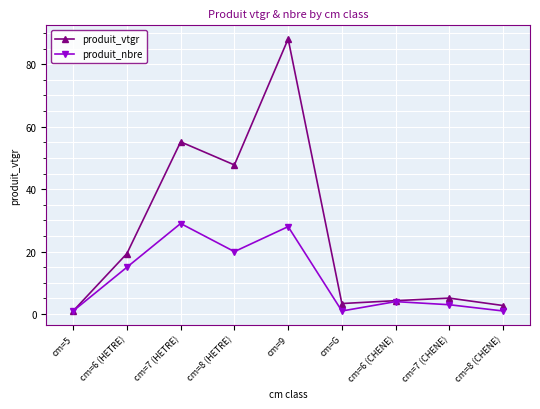

Rank the series by their maximum value, from highest to lowest.

produit_vtgr, produit_nbre